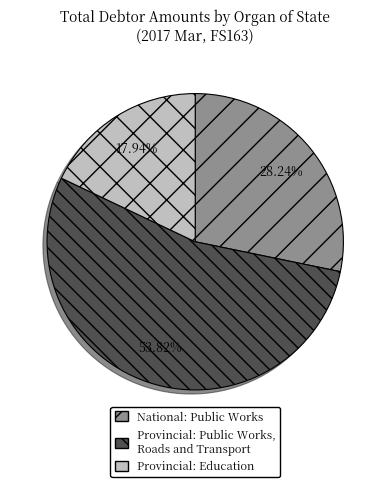

Is the sum of Provincial: Education and Provincial: Public Works, Roads and Transport greater than half?

Yes